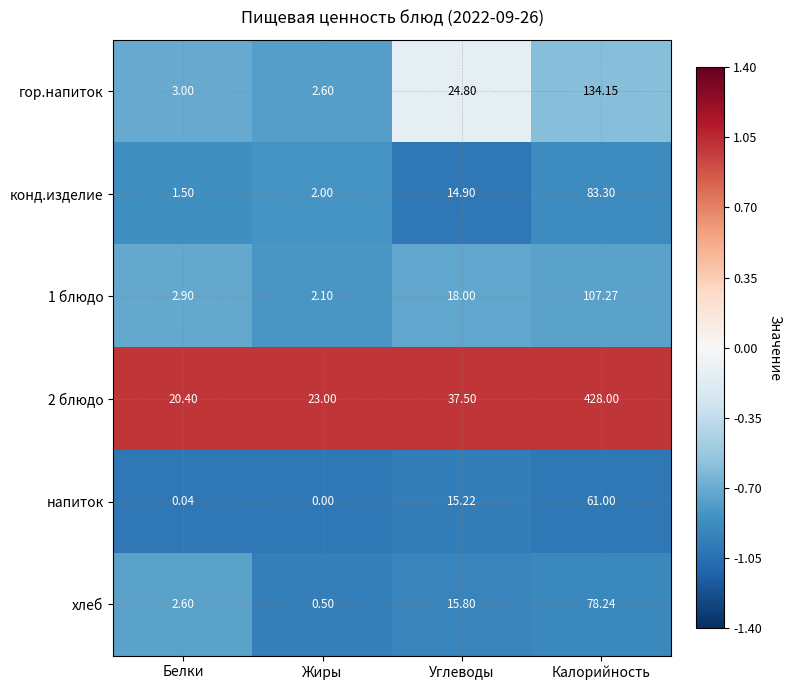

Which series has the largest total across all categories?

2 блюдо